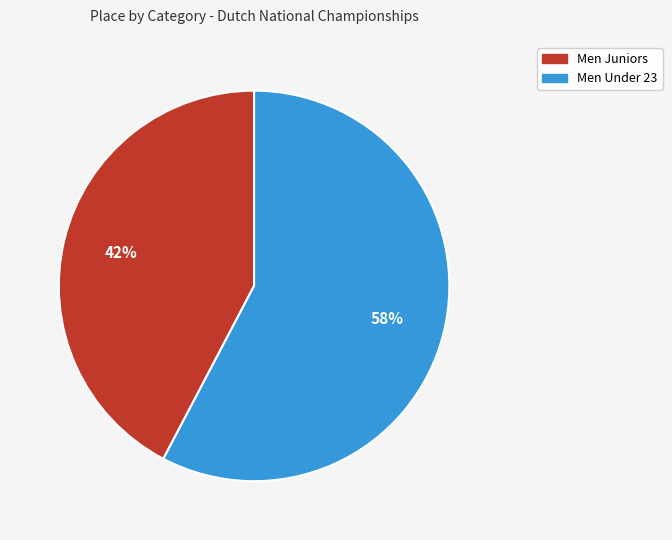

Does Men Under 23 account for over 50% of the chart?

Yes